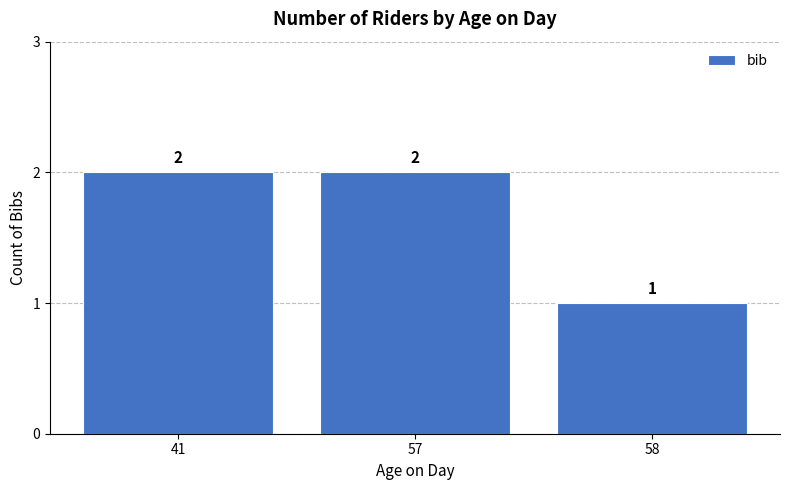

What is the sum of the values at 57 and 58?

3